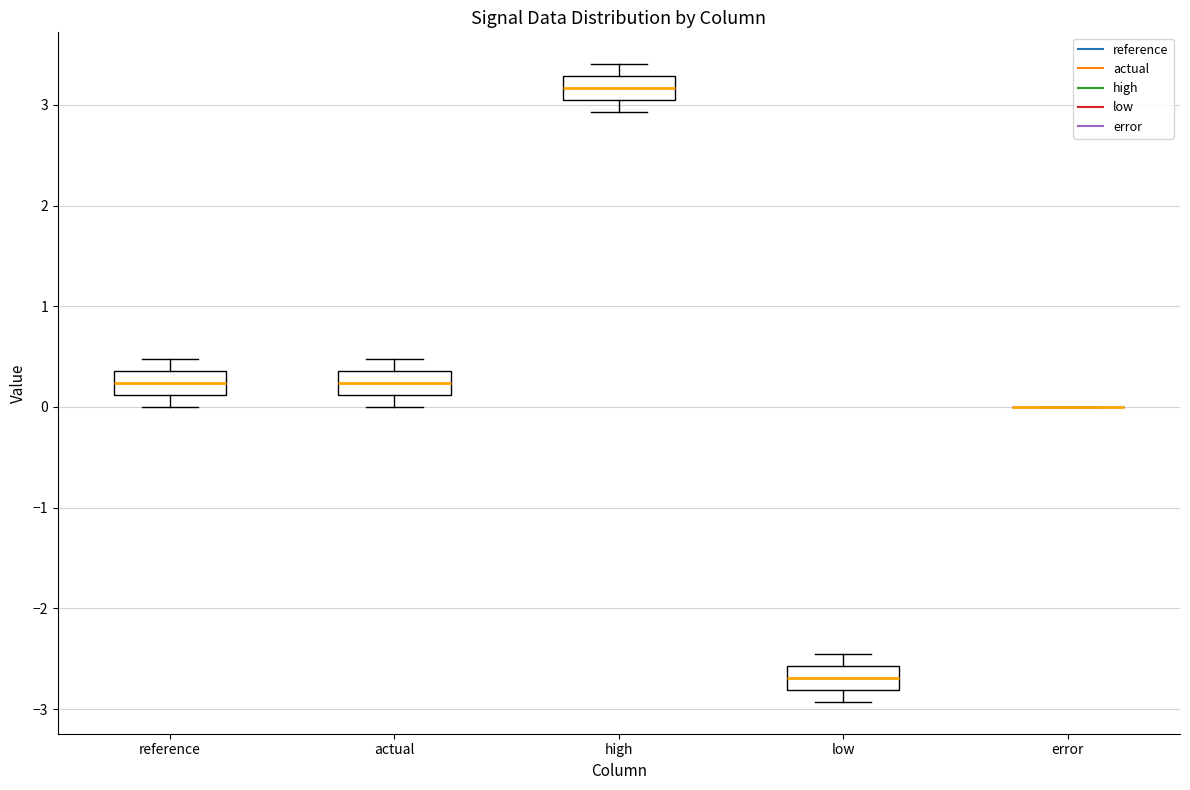

Reading left to right, transcribe this box plot: for each box, give where its median line is, the range the box spans, and where its two whiskers end, as read against the y-axis. The values are not printed on the chart, so give them approximately, as read against the axis.

reference: median 0.2, box 0.1 to 0.4, whiskers 0.0 to 0.5
actual: median 0.2, box 0.1 to 0.4, whiskers 0.0 to 0.5
high: median 3.2, box 3.0 to 3.3, whiskers 2.9 to 3.4
low: median -2.7, box -2.8 to -2.6, whiskers -2.9 to -2.5
error: box collapsed to a line at 0.0, whiskers 0.0 to 0.0